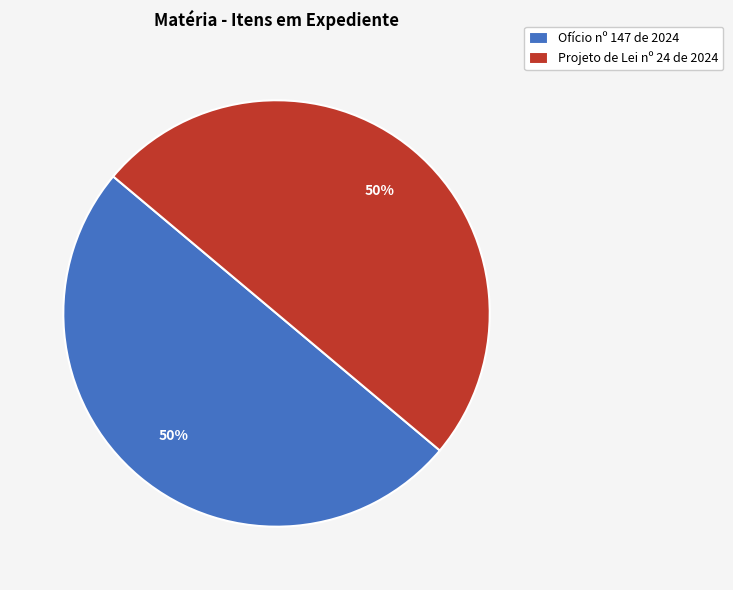

To the nearest percent, what portion does Projeto de Lei nº 24 de 2024 represent?

50%